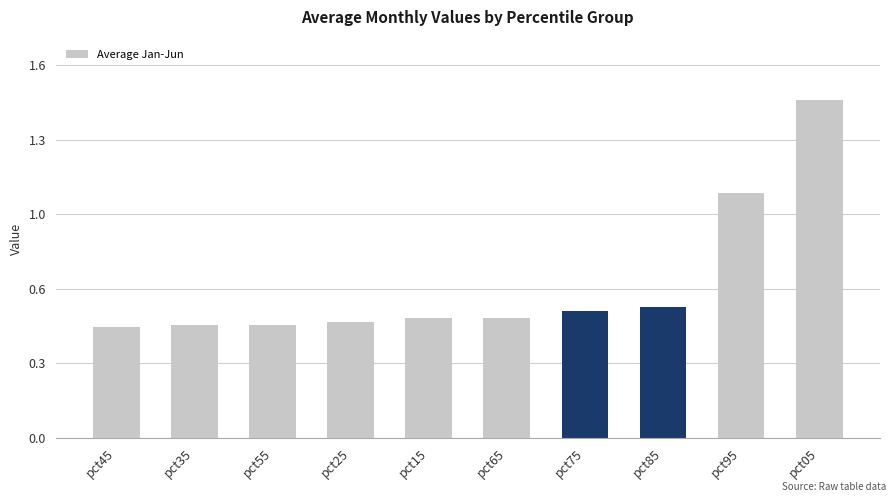

Rank the categories by value from lowest to highest.

pct45, pct35, pct55, pct25, pct15, pct65, pct75, pct85, pct95, pct05